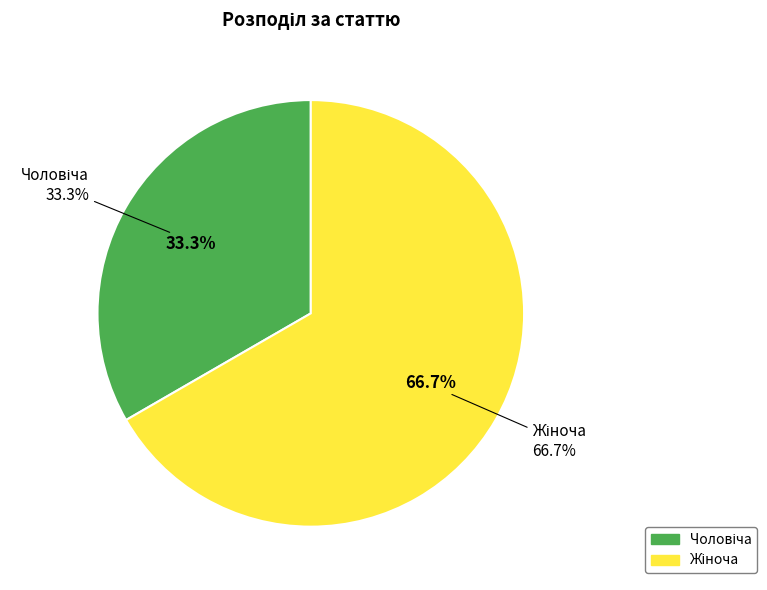

What is the majority slice?

Жіноча